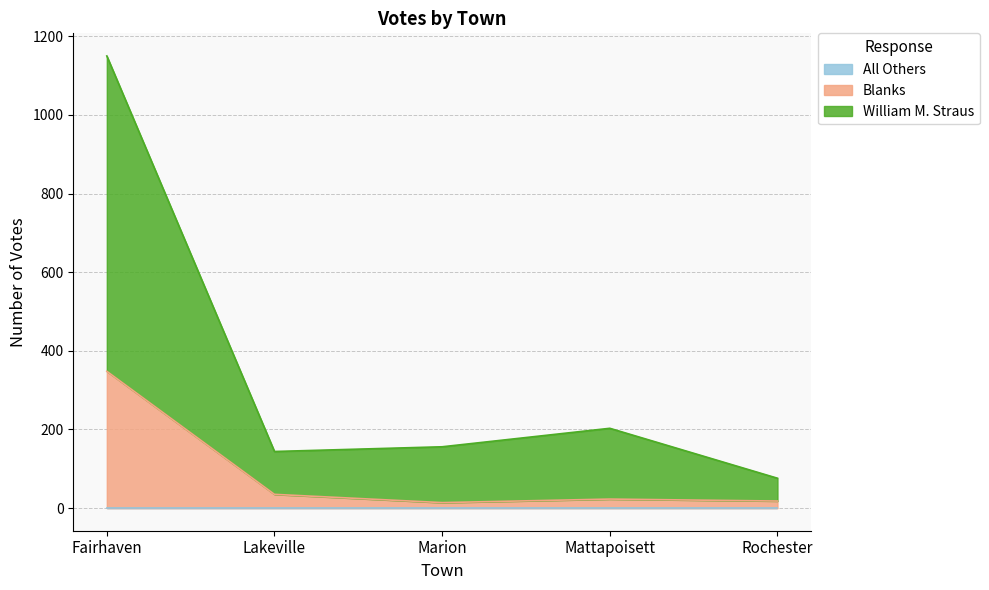

At how many categories does at least one series exceed 826?

1